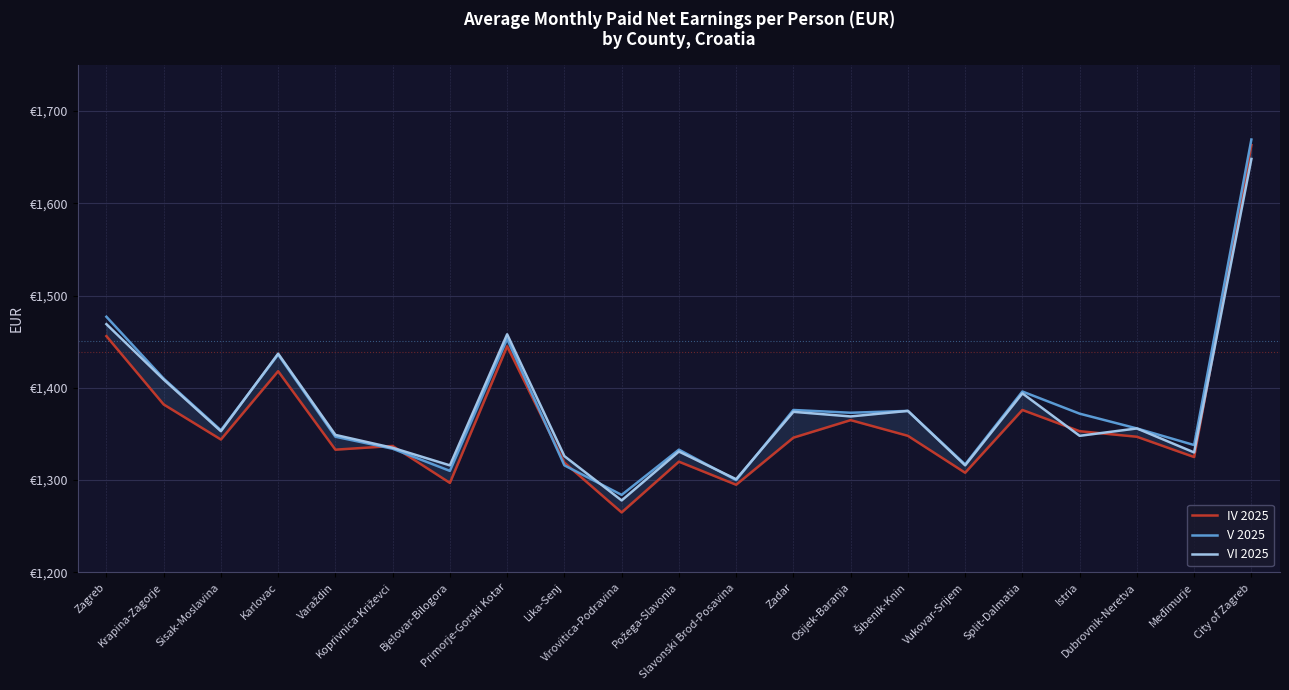

Reading left to right, list all the values displayed in this chart.

IV 2025: Zagreb=1456	Krapina-Zagorje=1382	Sisak-Moslavina=1344	Karlovac=1418	Varaždin=1333	Koprivnica-Križevci=1337	Bjelovar-Bilogora=1297	Primorje-Gorski Kotar=1445	Lika-Senj=1319	Virovitica-Podravina=1265	Požega-Slavonia=1320	Slavonski Brod-Posavina=1295	Zadar=1346	Osijek-Baranja=1365	Šibenik-Knin=1348	Vukovar-Srijem=1308	Split-Dalmatia=1376	Istria=1353	Dubrovnik-Neretva=1347	Međimurje=1325	City of Zagreb=1663
V 2025: Zagreb=1477	Krapina-Zagorje=1410	Sisak-Moslavina=1354	Karlovac=1436	Varaždin=1347	Koprivnica-Križevci=1334	Bjelovar-Bilogora=1310	Primorje-Gorski Kotar=1453	Lika-Senj=1316	Virovitica-Podravina=1284	Požega-Slavonia=1333	Slavonski Brod-Posavina=1300	Zadar=1376	Osijek-Baranja=1373	Šibenik-Knin=1375	Vukovar-Srijem=1317	Split-Dalmatia=1396	Istria=1372	Dubrovnik-Neretva=1356	Međimurje=1338	City of Zagreb=1669
VI 2025: Zagreb=1469	Krapina-Zagorje=1409	Sisak-Moslavina=1353	Karlovac=1437	Varaždin=1349	Koprivnica-Križevci=1335	Bjelovar-Bilogora=1316	Primorje-Gorski Kotar=1458	Lika-Senj=1326	Virovitica-Podravina=1278	Požega-Slavonia=1331	Slavonski Brod-Posavina=1301	Zadar=1374	Osijek-Baranja=1369	Šibenik-Knin=1375	Vukovar-Srijem=1316	Split-Dalmatia=1394	Istria=1348	Dubrovnik-Neretva=1356	Međimurje=1330	City of Zagreb=1648